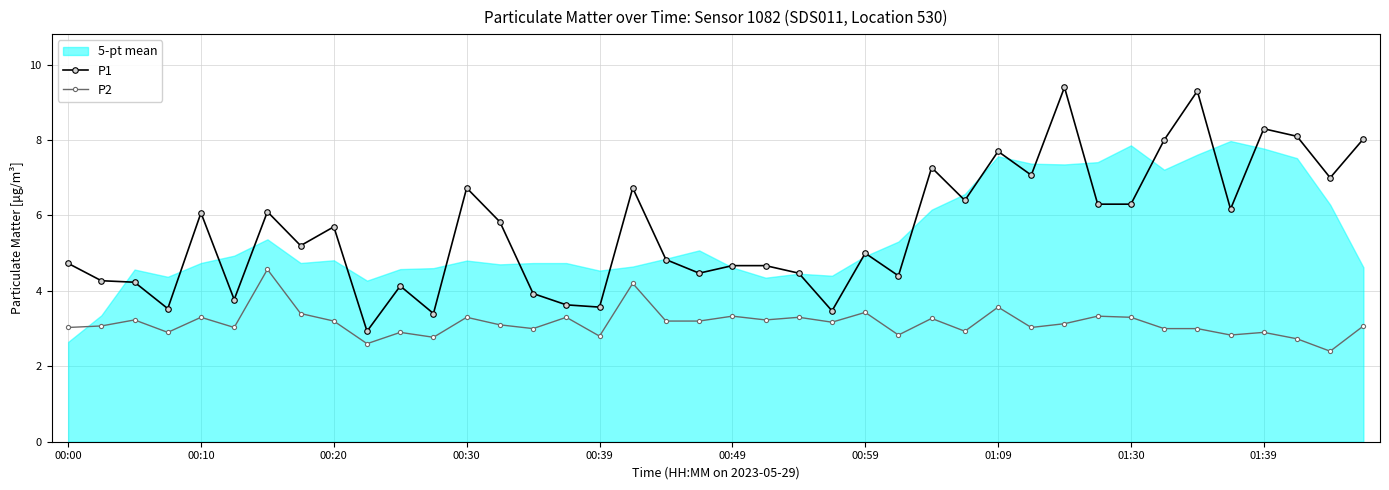

True or false: P2 and P1 intersect in this chart.

False